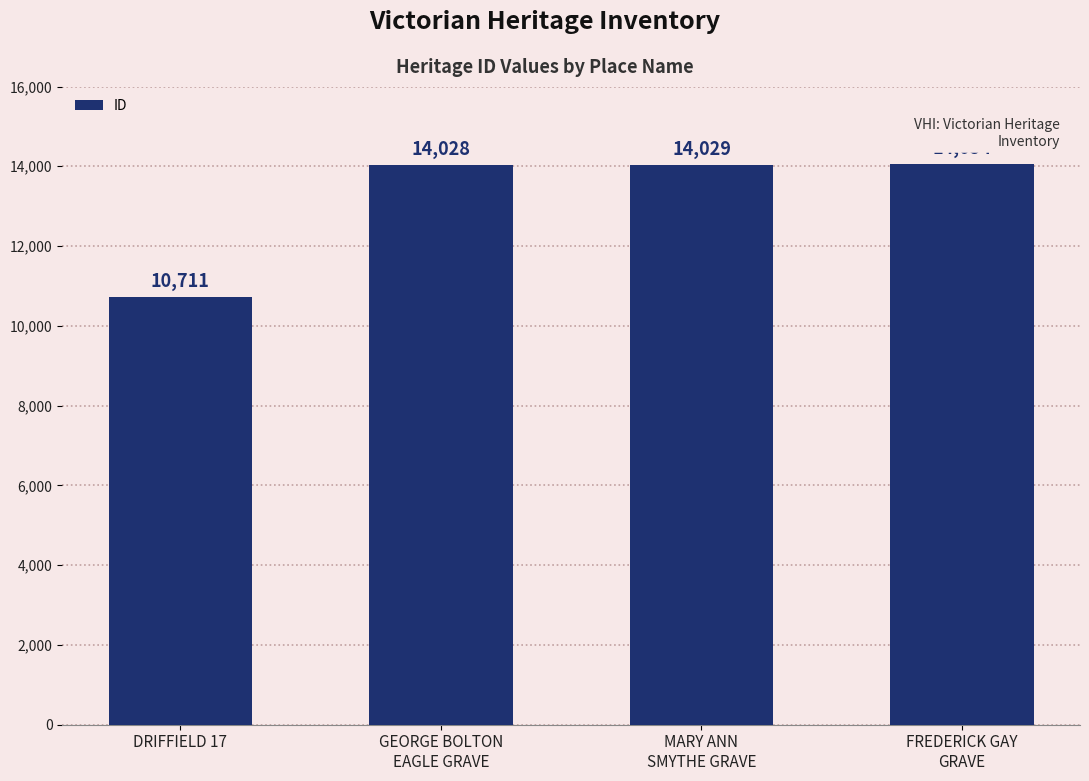

List the labels in order of value, largest first.

FREDERICK GAY
GRAVE, MARY ANN
SMYTHE GRAVE, GEORGE BOLTON
EAGLE GRAVE, DRIFFIELD 17